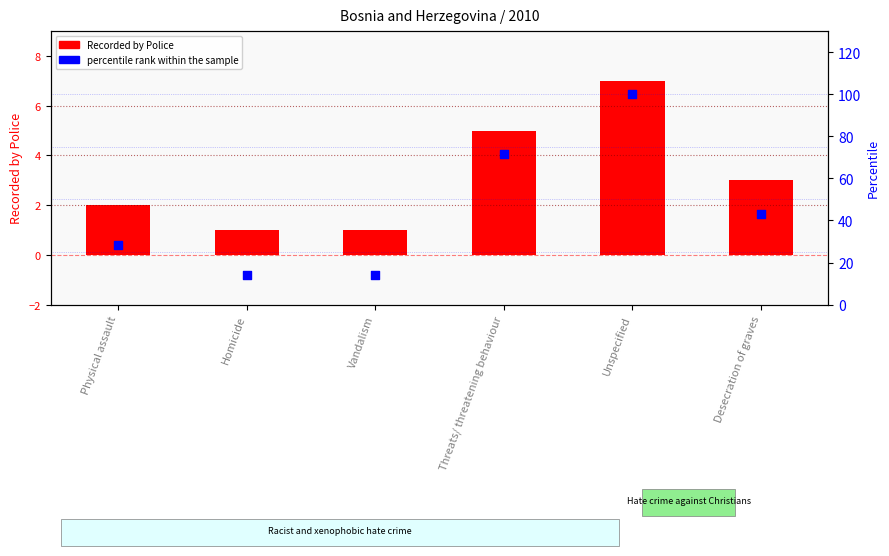

Is the value of percentile rank within the sample at Unspecified greater than the value of Recorded by Police at Desecration of graves?

Yes